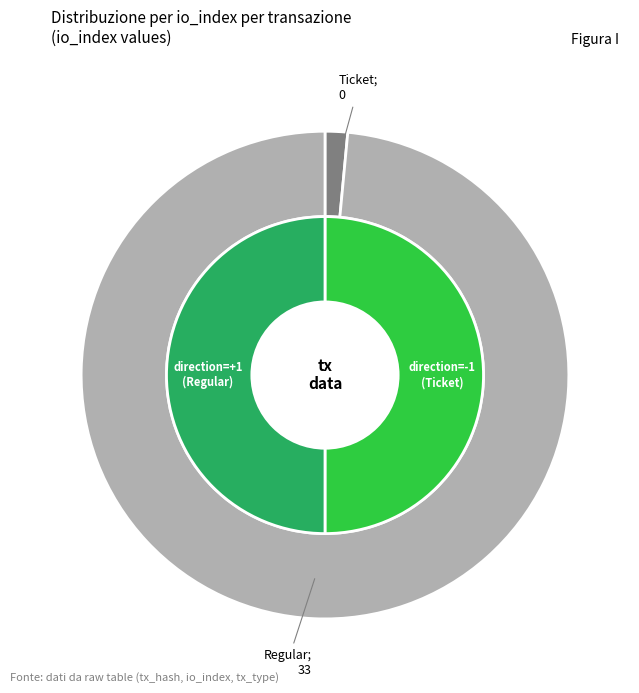

Does any single category account for the majority?

Yes